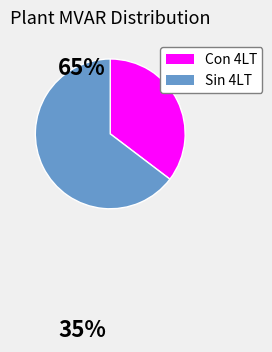

Is there a majority slice in this chart?

Yes